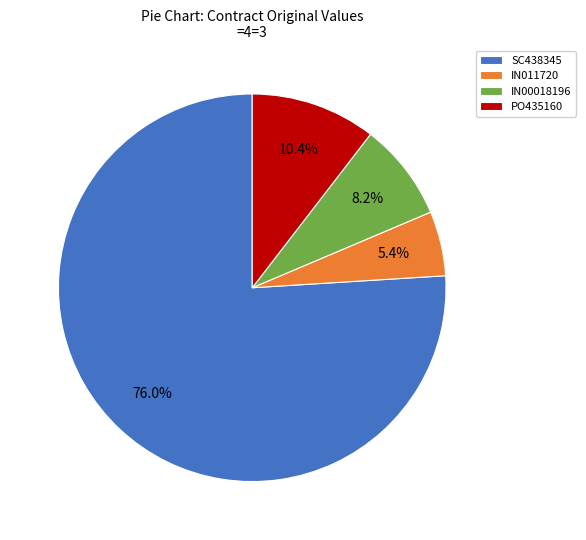

What is the largest slice in the pie chart?

SC438345